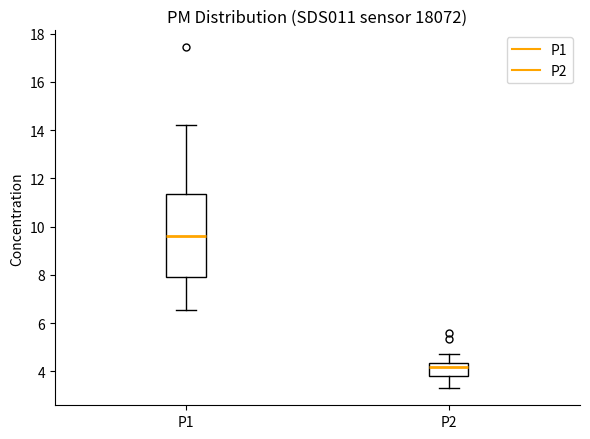

Reading left to right, transcribe this box plot: for each box, give where its median line is, the range the box spans, and where its two whiskers end, as read against the y-axis. The values are not printed on the chart, so give them approximately, as read against the axis.

P1: median 9.6, box 7.8 to 11.4, whiskers 6.6 to 14.2
P2: median 4.2, box 3.8 to 4.4, whiskers 3.4 to 4.8